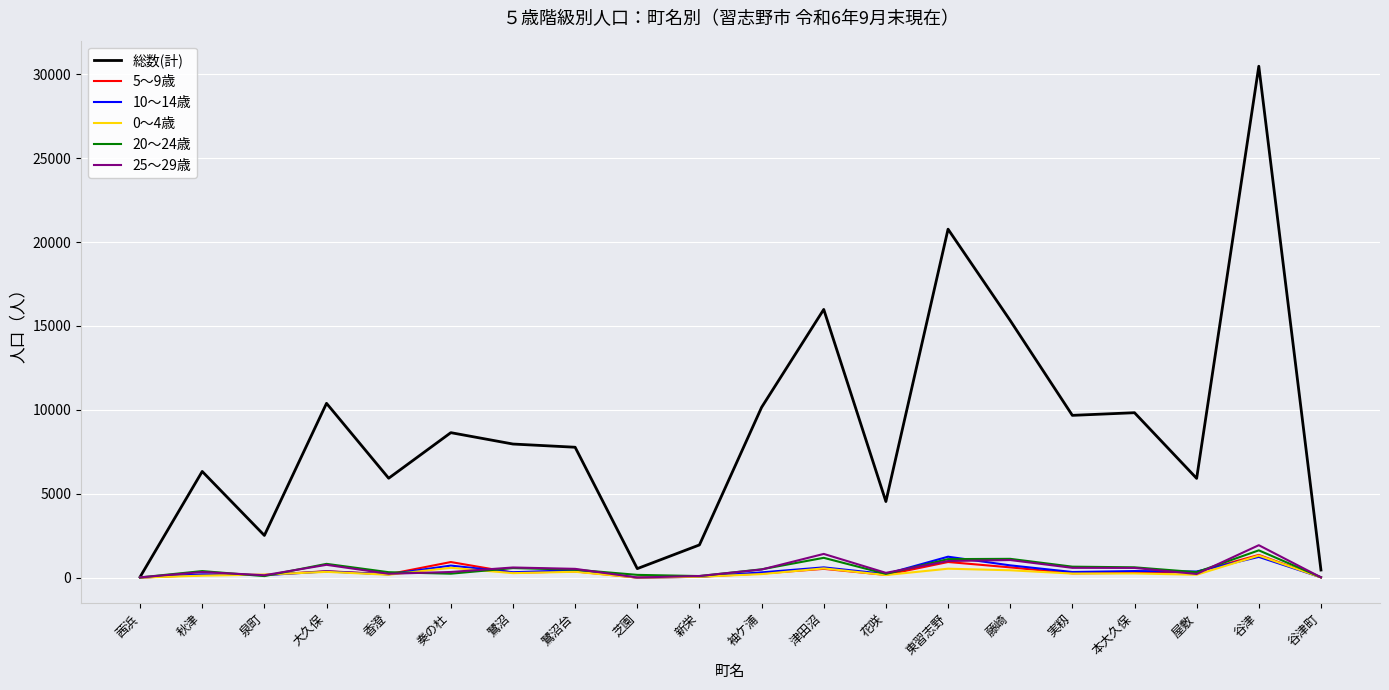

Which series has the largest range (max minus min)?

総数(計)